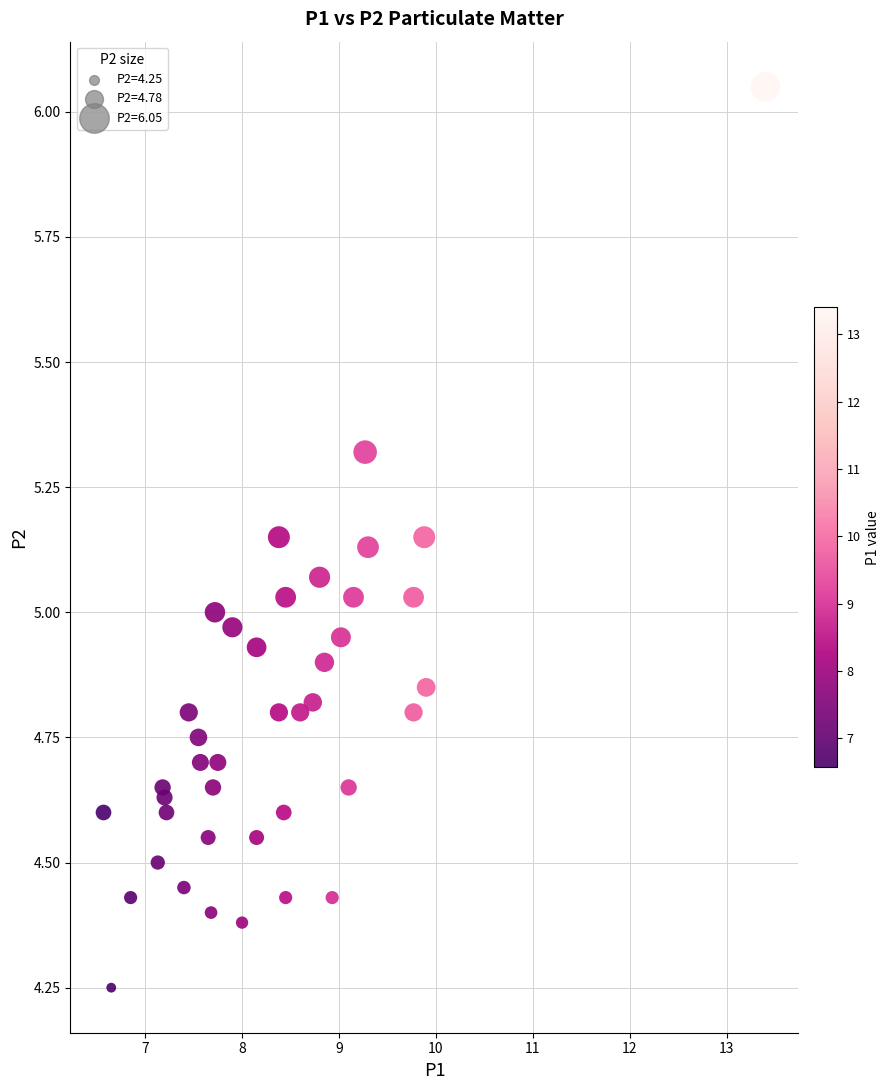

What is the range of X values (max minus min)?

6.8